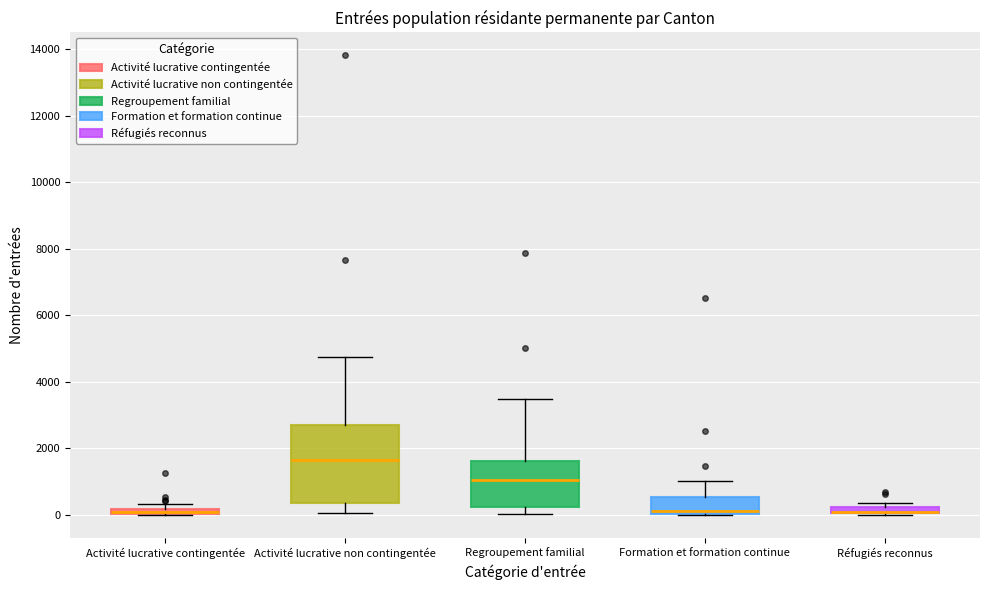

Where is the upper edge of the box for Activité lucrative non contingentée on the y-axis? The values are not printed on the chart, so give them approximately, as read against the axis.

2600